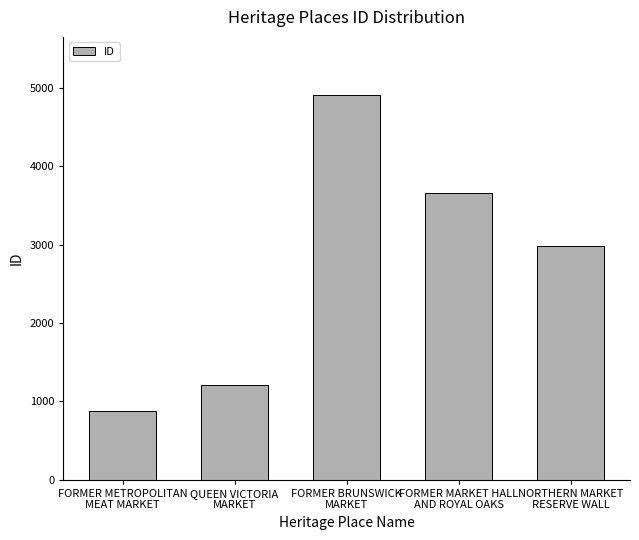

What is the value of the 5th bar from the left?

2987